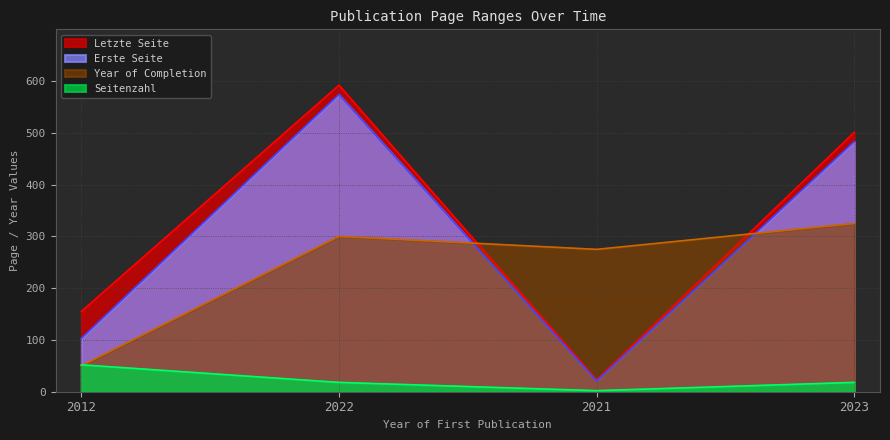

Reading left to right, what are all the values shown in this chart?

Erste Seite: 2012=103	2022=574	2021=21	2023=483
Letzte Seite: 2012=155	2022=592	2021=23	2023=501
Year of Completion: 2012=50	2022=300	2021=275	2023=325
Seitenzahl: 2012=52	2022=18	2021=2	2023=18